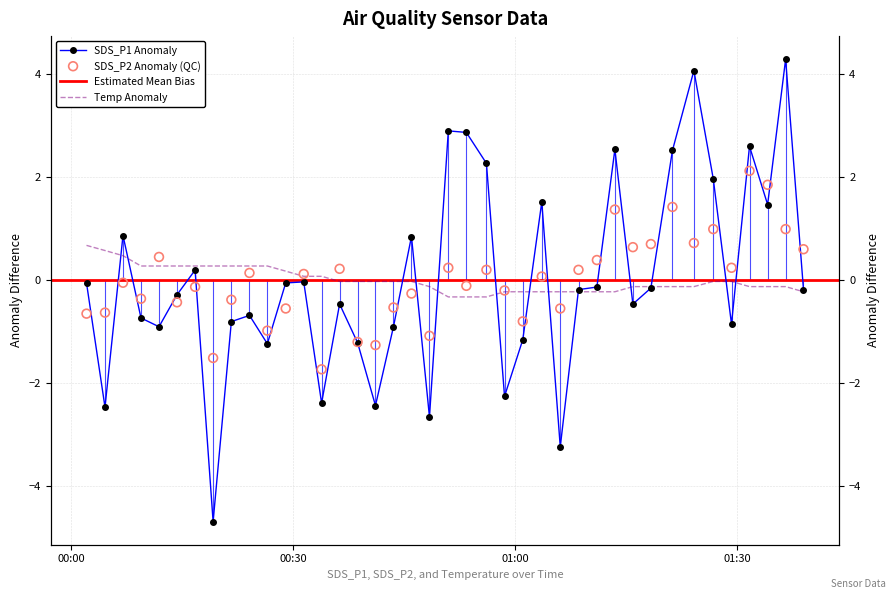

Which series reaches the minimum Y coordinate?

SDS_P1